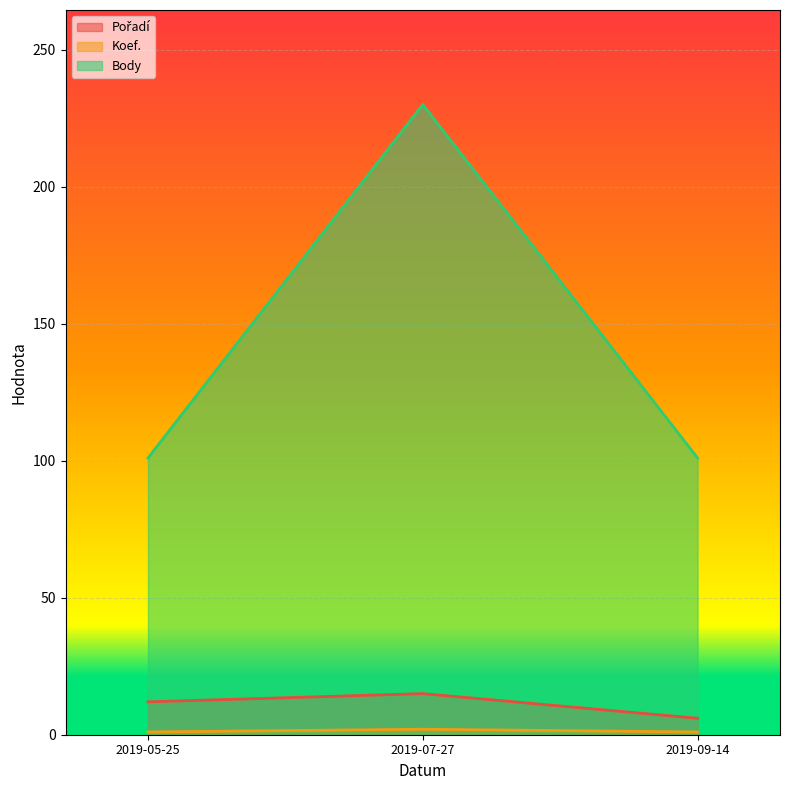

The Pořadí series shows 9 at 2019-09-14. True or false?

False